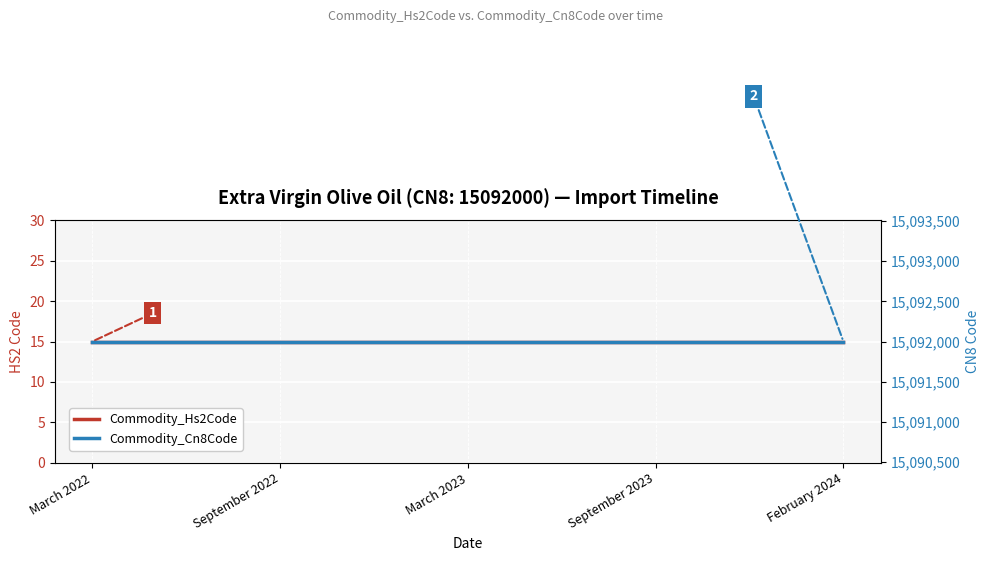

Reading left to right, transcribe all the data shown in this chart.

Commodity_Hs2Code: March 2022=15	September 2022=15	March 2023=15	September 2023=15	February 2024=15
Commodity_Cn8Code: March 2022=15092000	September 2022=15092000	March 2023=15092000	September 2023=15092000	February 2024=15092000